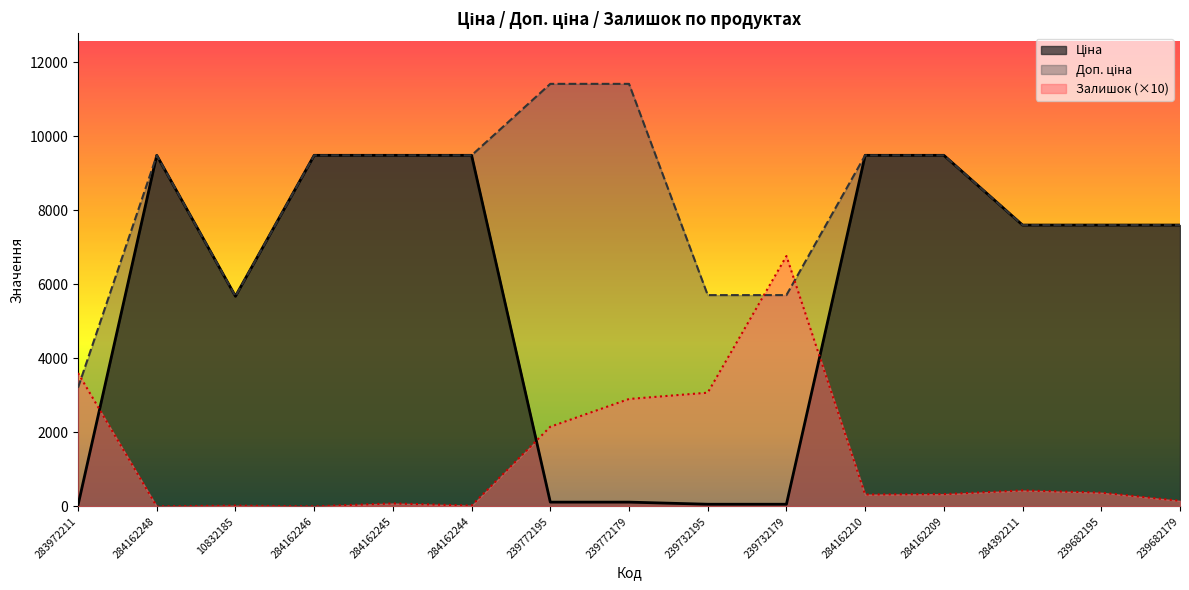

The Залишок series shows 1748.5 at 239732179. True or false?

False